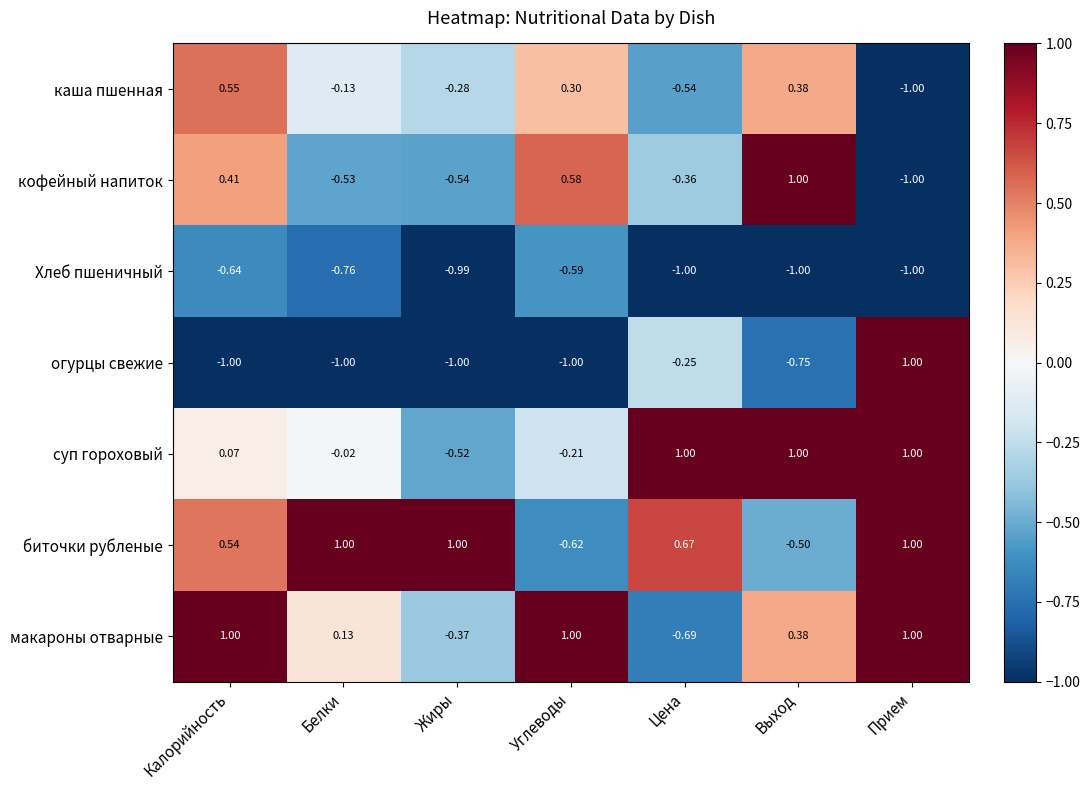

At which category is the sum across all series the highest?

Прием